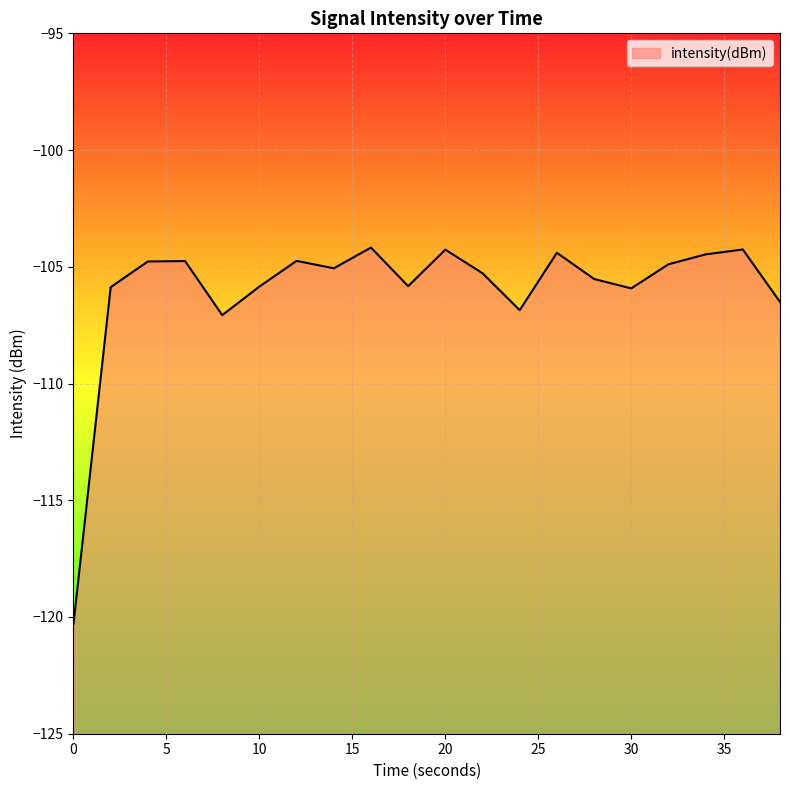

How many interior local valleys (lower than both neighbors) does the data have?

5